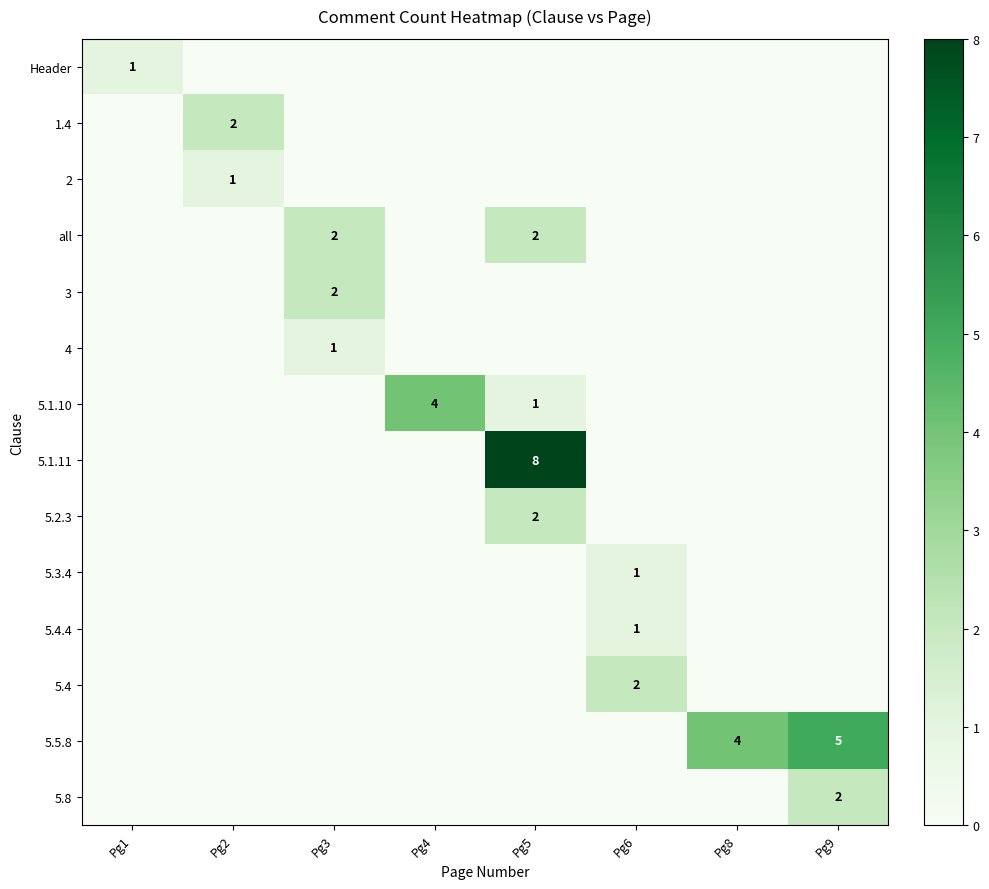

Count the 4 values in the range 0 to 1.

8